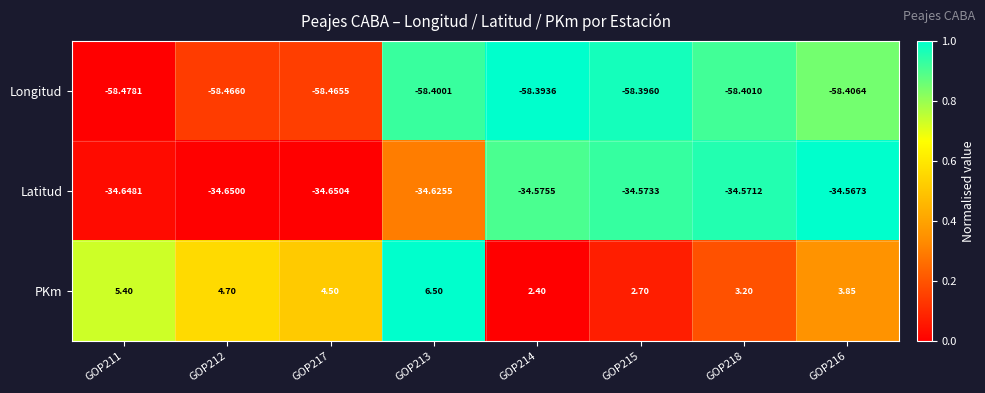

What is the greatest value displayed?

6.5